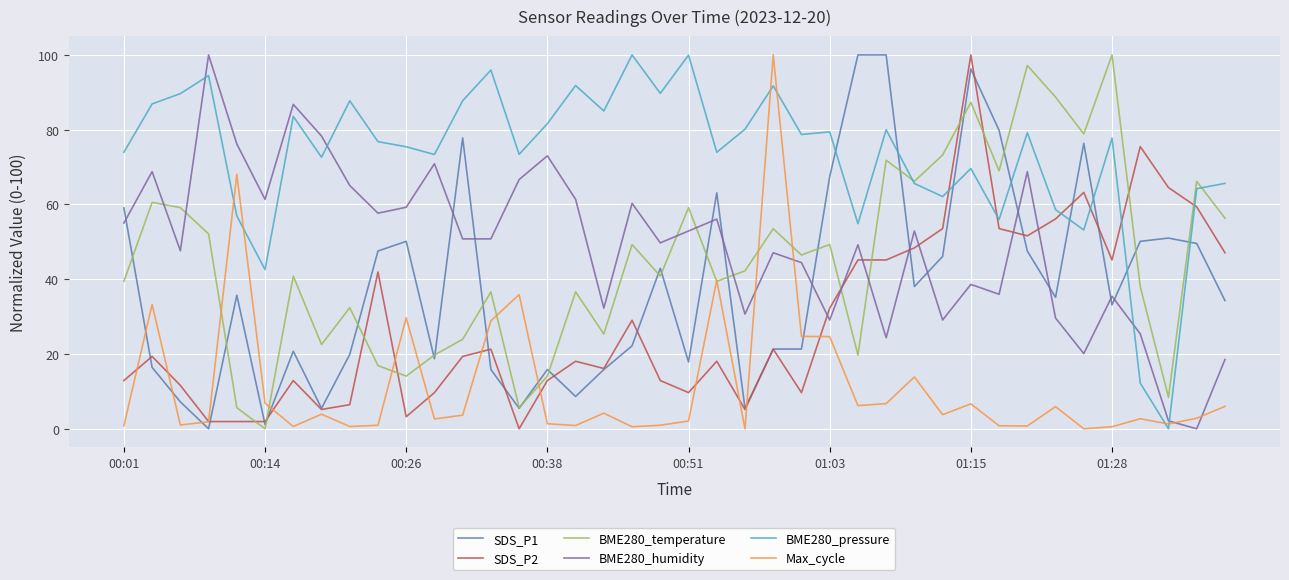

Which series ends up on top after the final intersection of SDS_P1 and BME280_pressure?

BME280_pressure